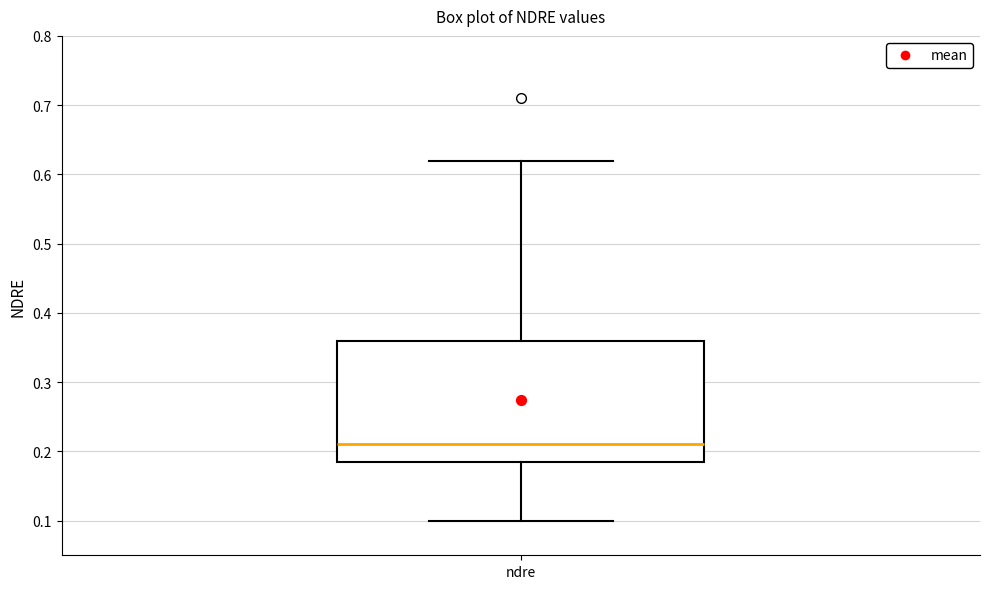

Read this box plot against the y-axis: the position of the median line, the range covered by the box, and the ends of both whiskers. The values are not printed on the chart, so give them approximately, as read against the axis.

median 0.21, box 0.19 to 0.36, whiskers 0.10 to 0.62